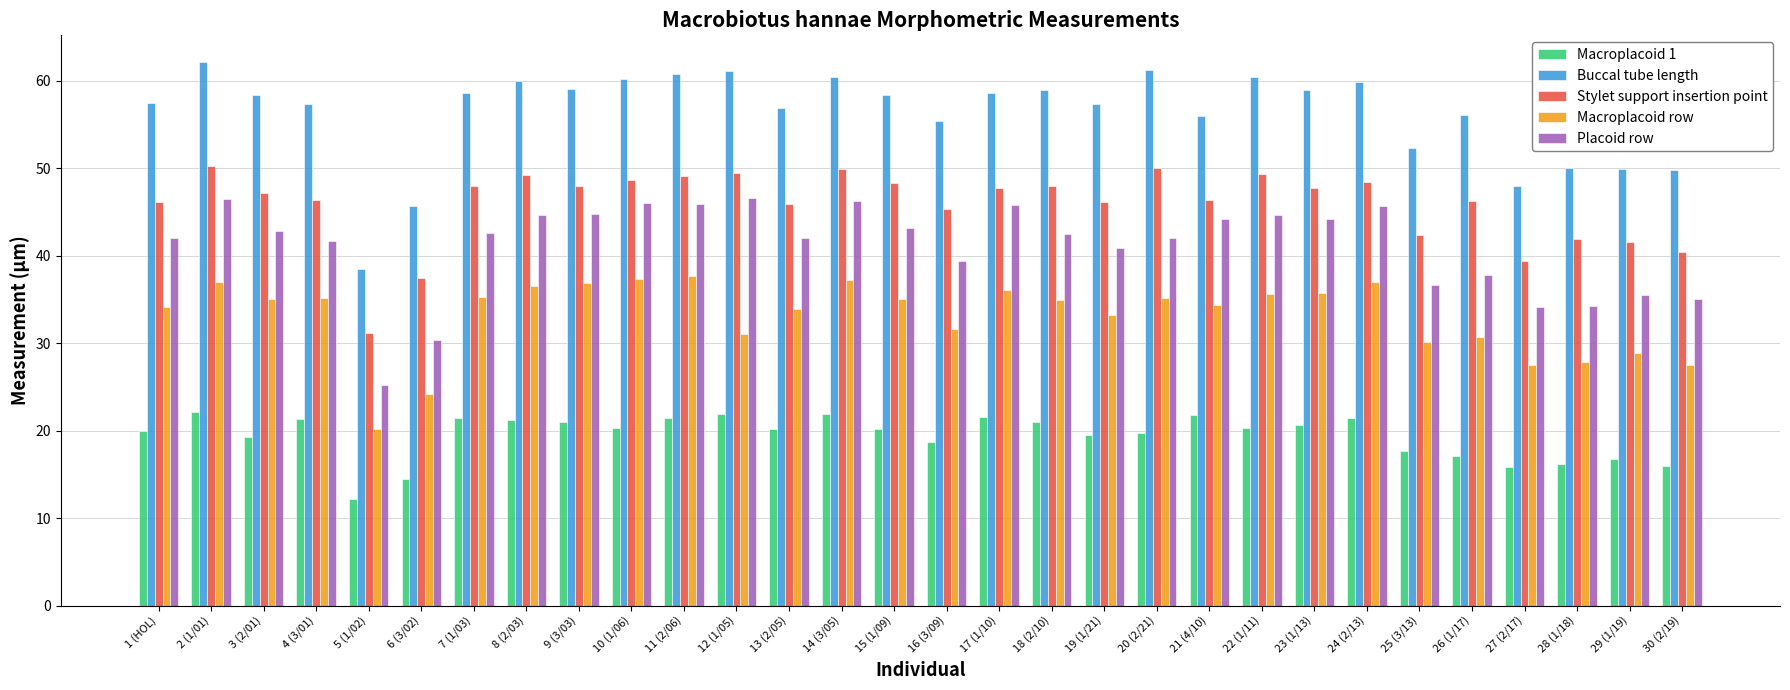

What are all the series names shown in the legend?

Macroplacoid 1, Buccal tube length, Stylet support insertion point, Macroplacoid row, Placoid row